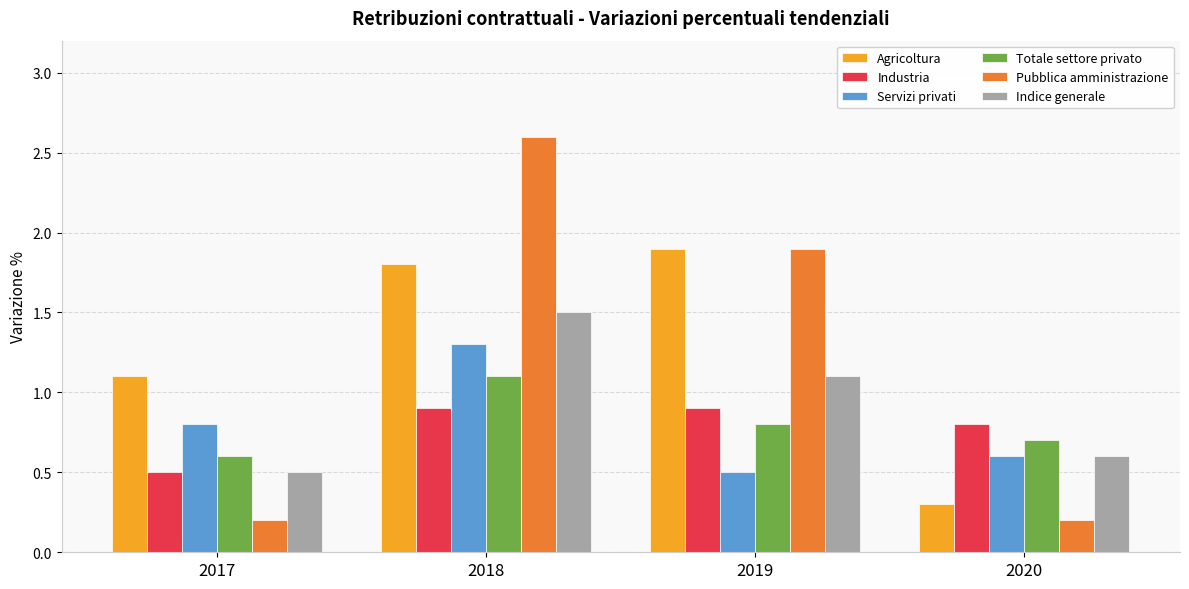

What is the difference between the second highest and second lowest values in the Agricoltura series?

0.7